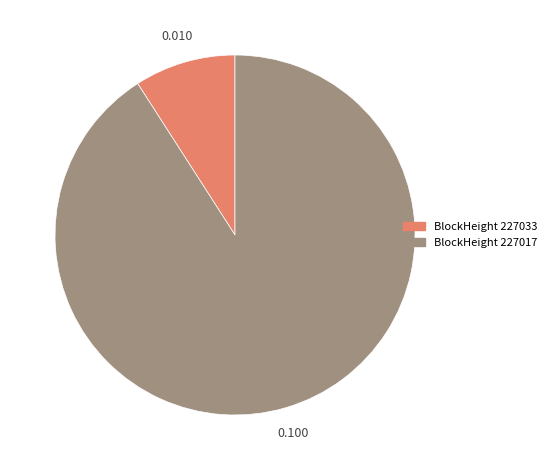

Is there any slice that represents more than half of the pie?

Yes